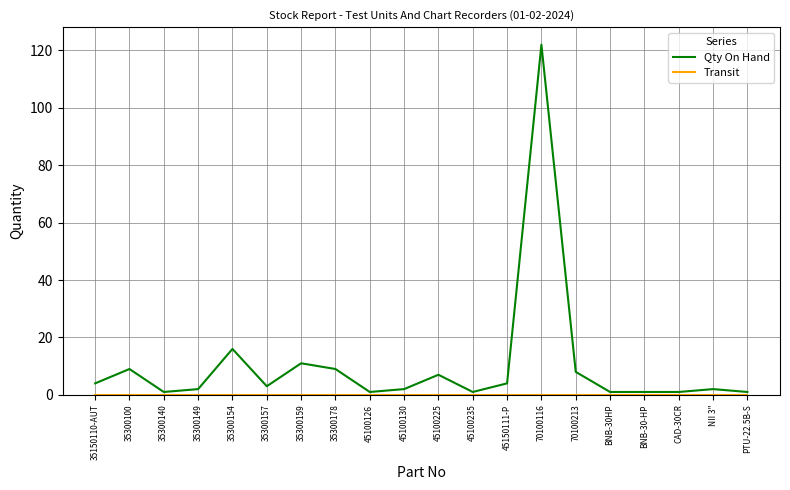

What is the total value across all series at 70100116?

122